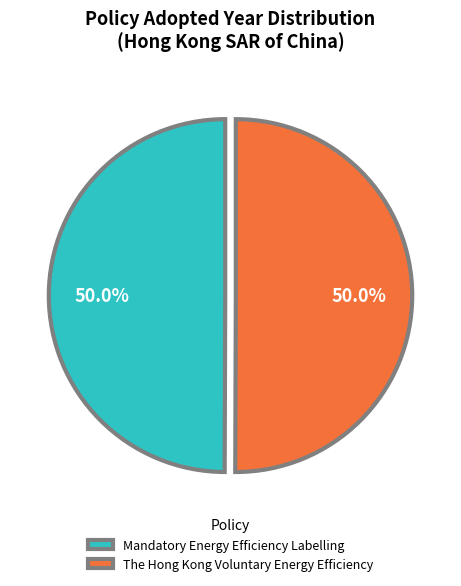

Is the sum of Mandatory Energy Efficiency Labelling and The Hong Kong Voluntary Energy Efficiency greater than half?

Yes